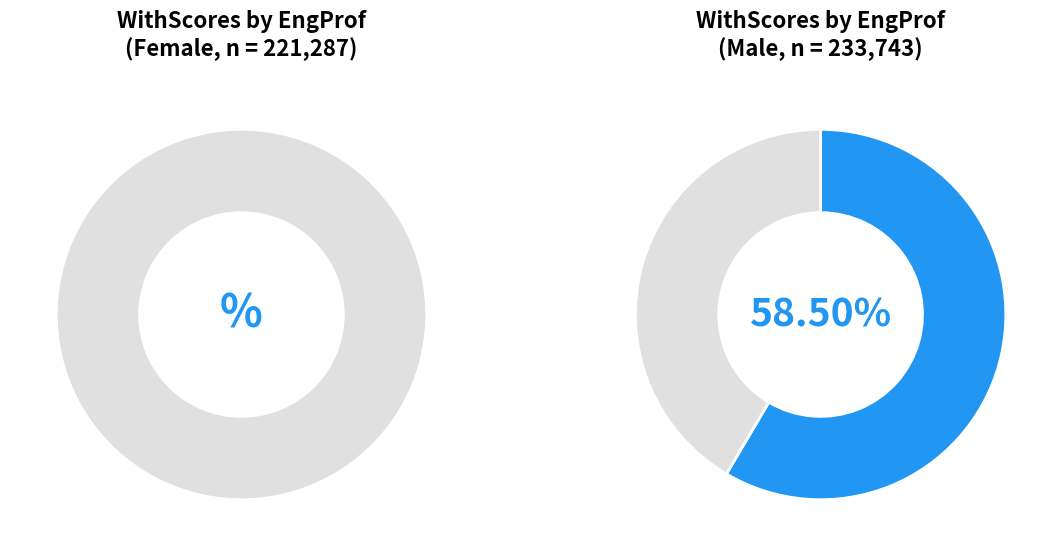

Which category has the smallest portion of the pie?

Female